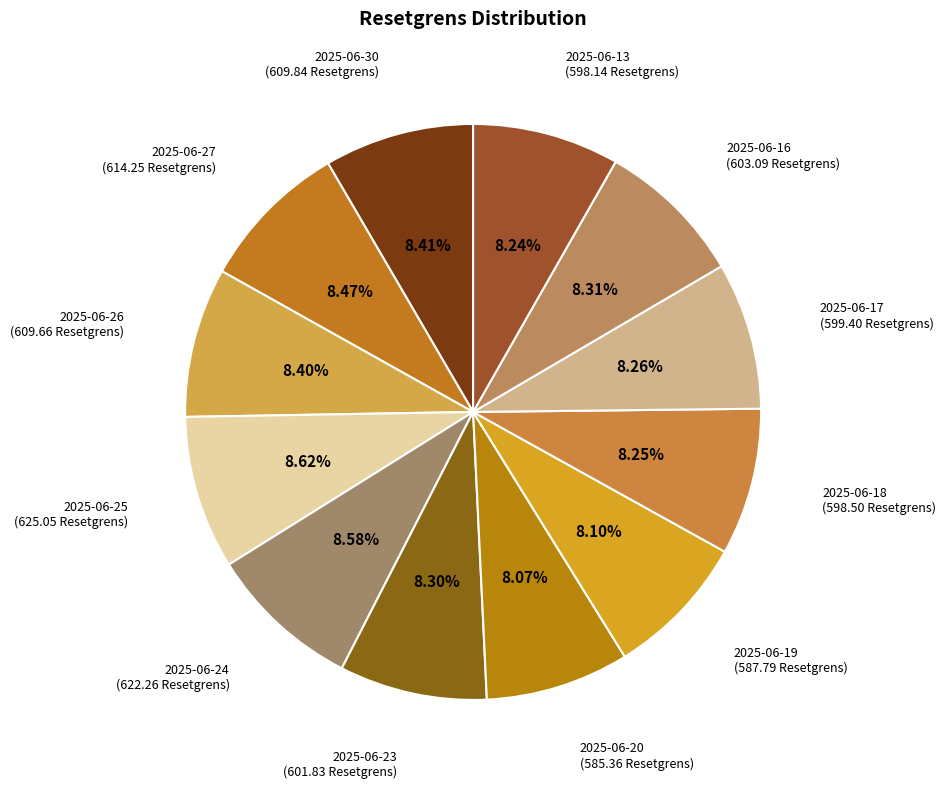

Count the number of slices in the pie.

12